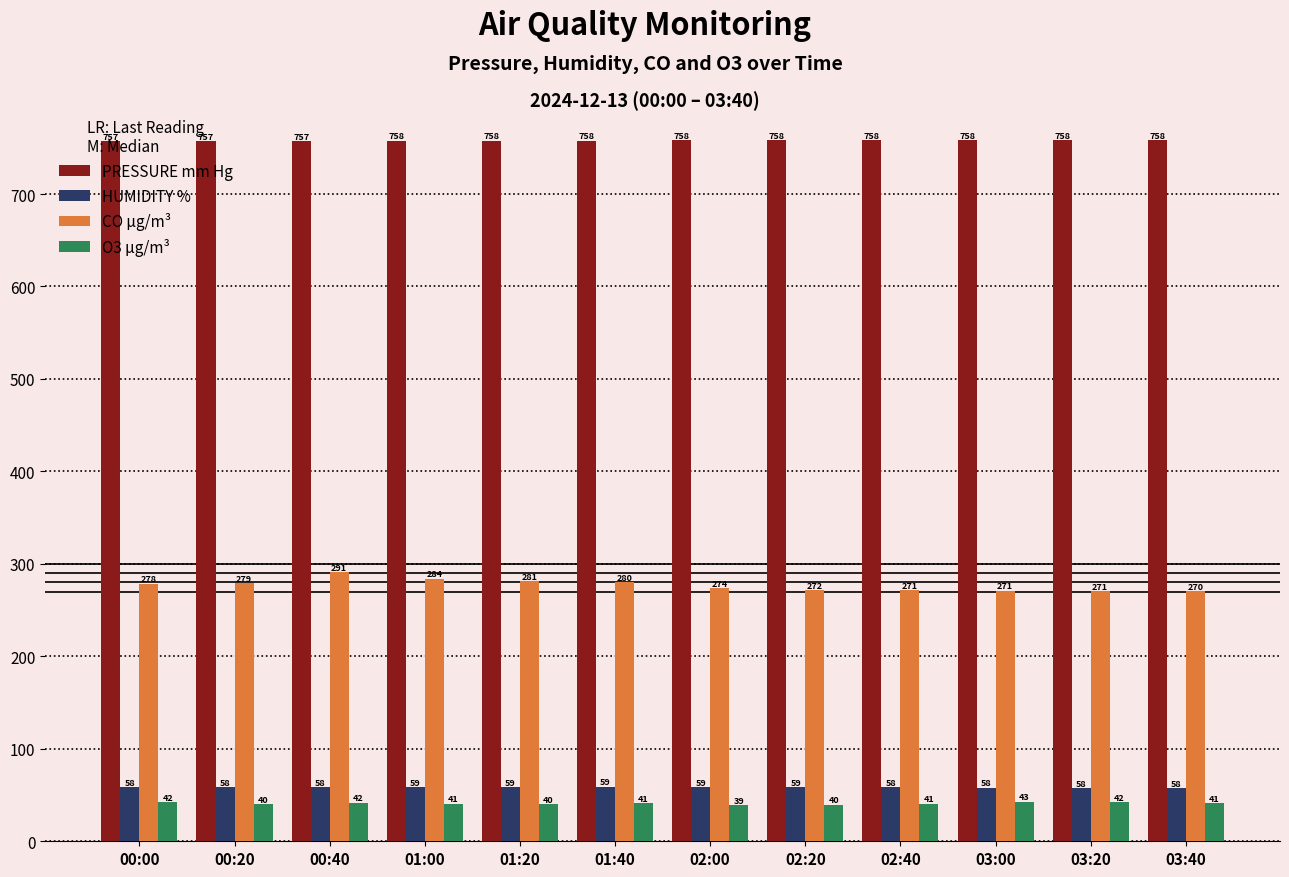

What is the value of the CO µg/m³ bar at the 4th from the left?

284.0